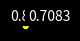

Is there any slice that represents more than half of the pie?

Yes